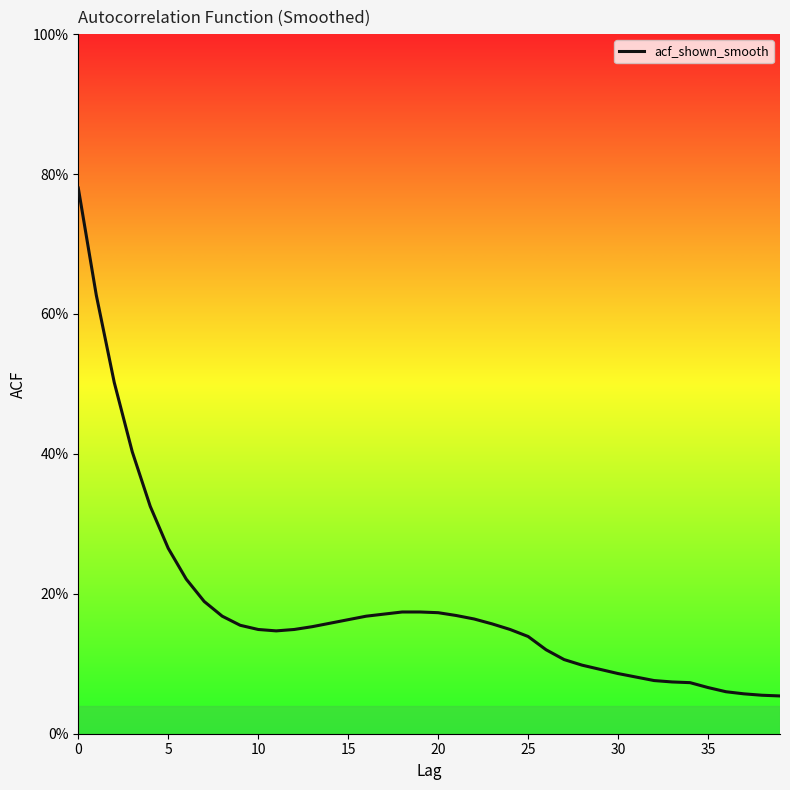

Between 39 and 14, which is larger?

14